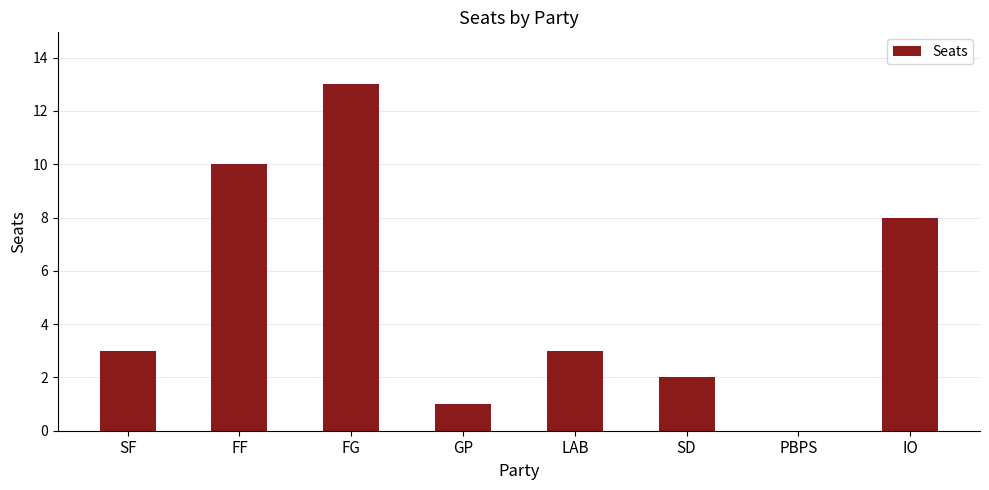

How many values are above zero?

7